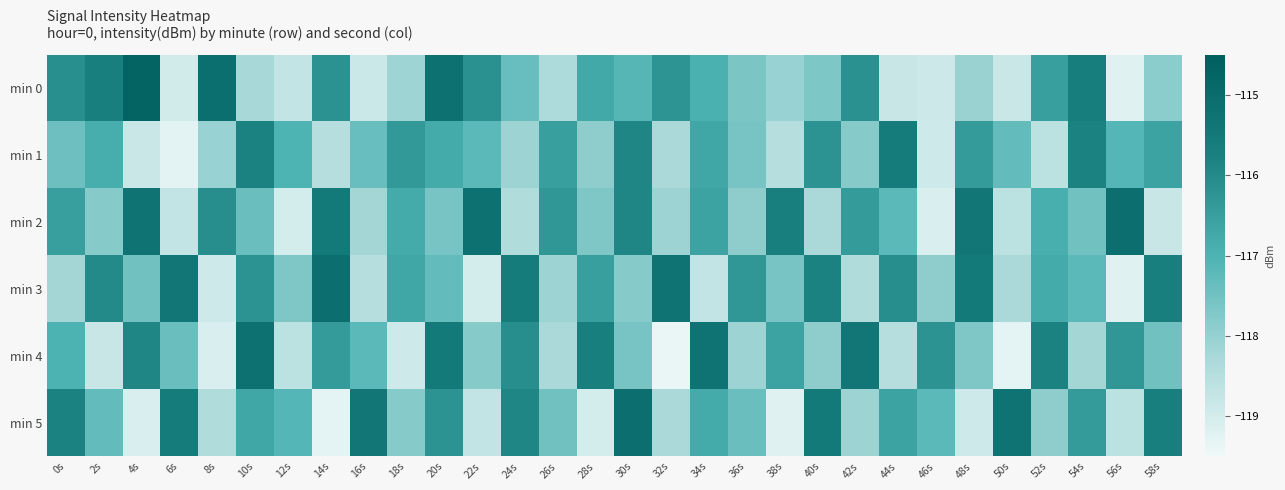

Which series changed the most between 20s and 28s?

min 5